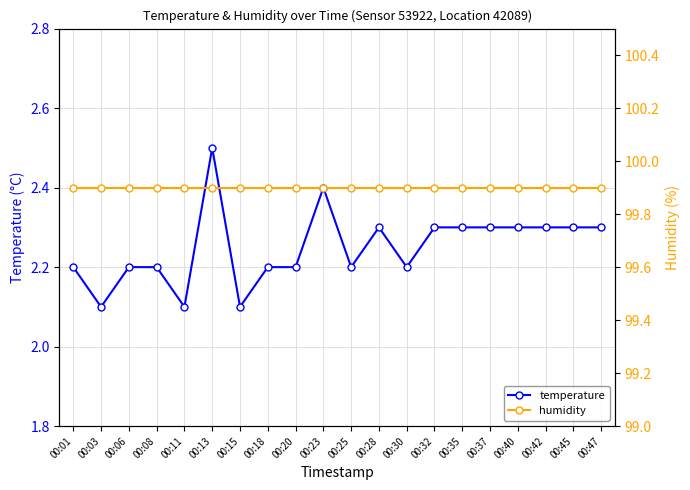

True or false: humidity and temperature cross at least once.

False